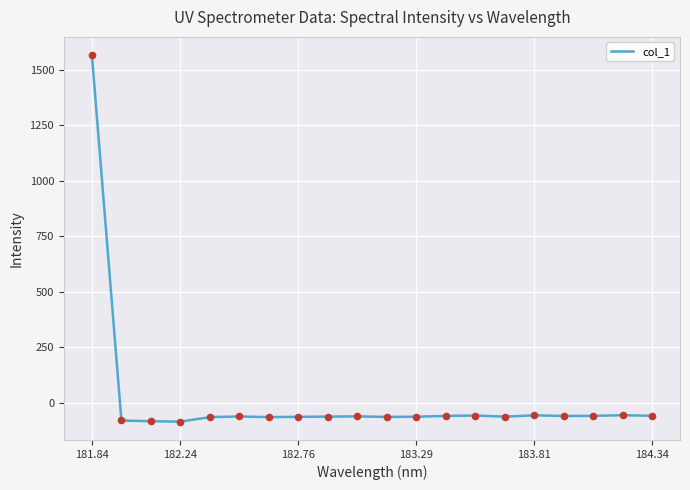

What is the maximum value shown in the chart?

1565.4